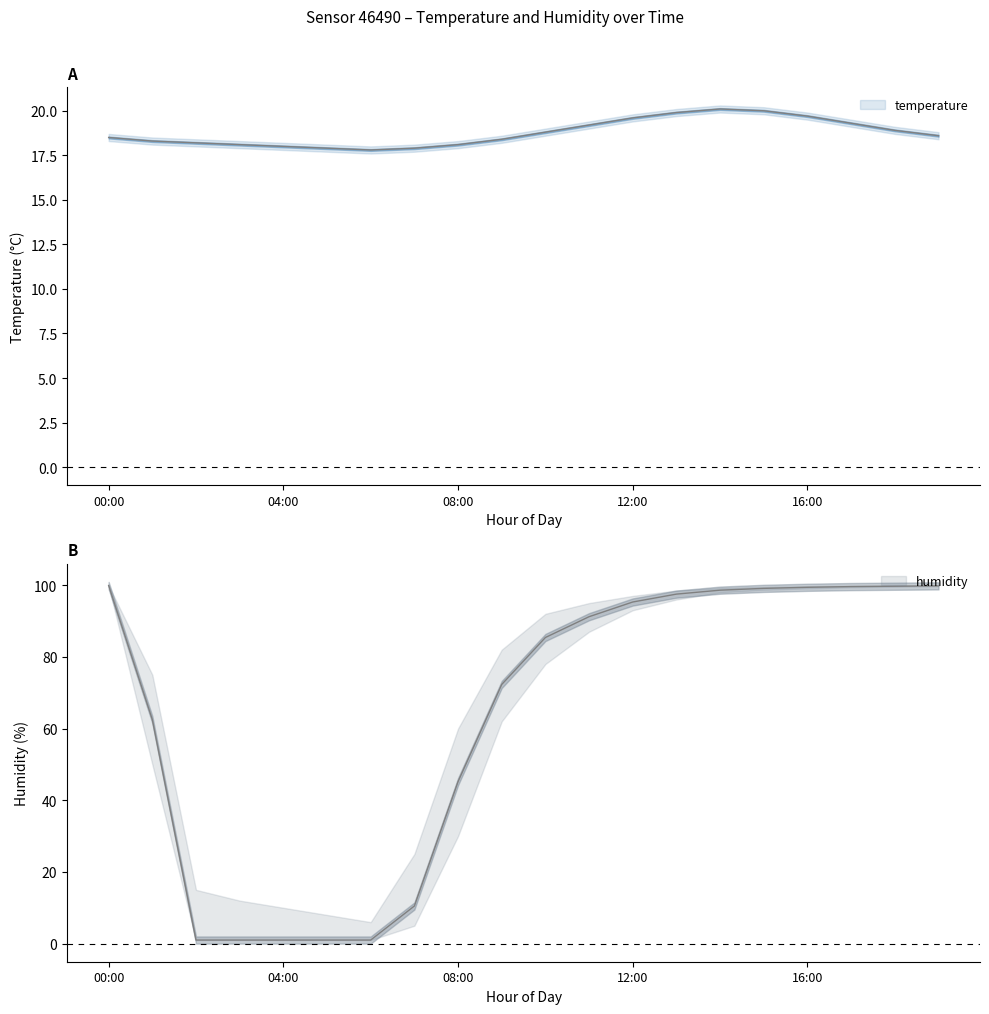

The value of humidity_upper at 11:00 is 95.0. True or false?

True